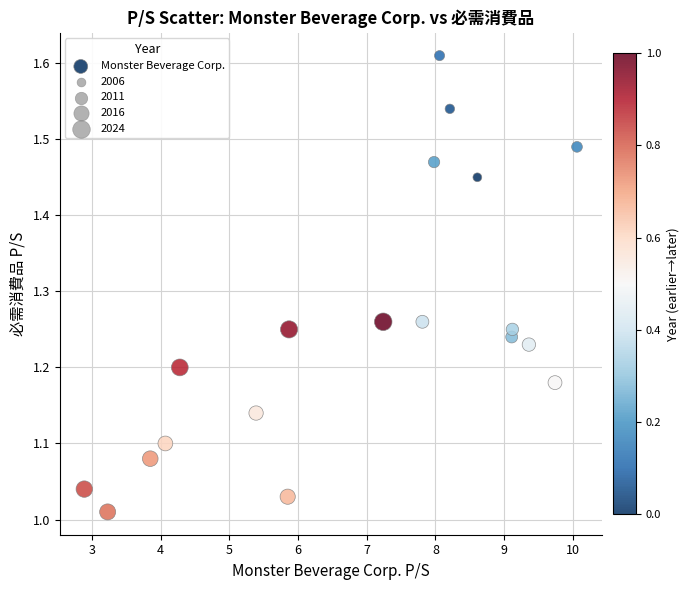

What is the range of X values (max minus min)?

7.2